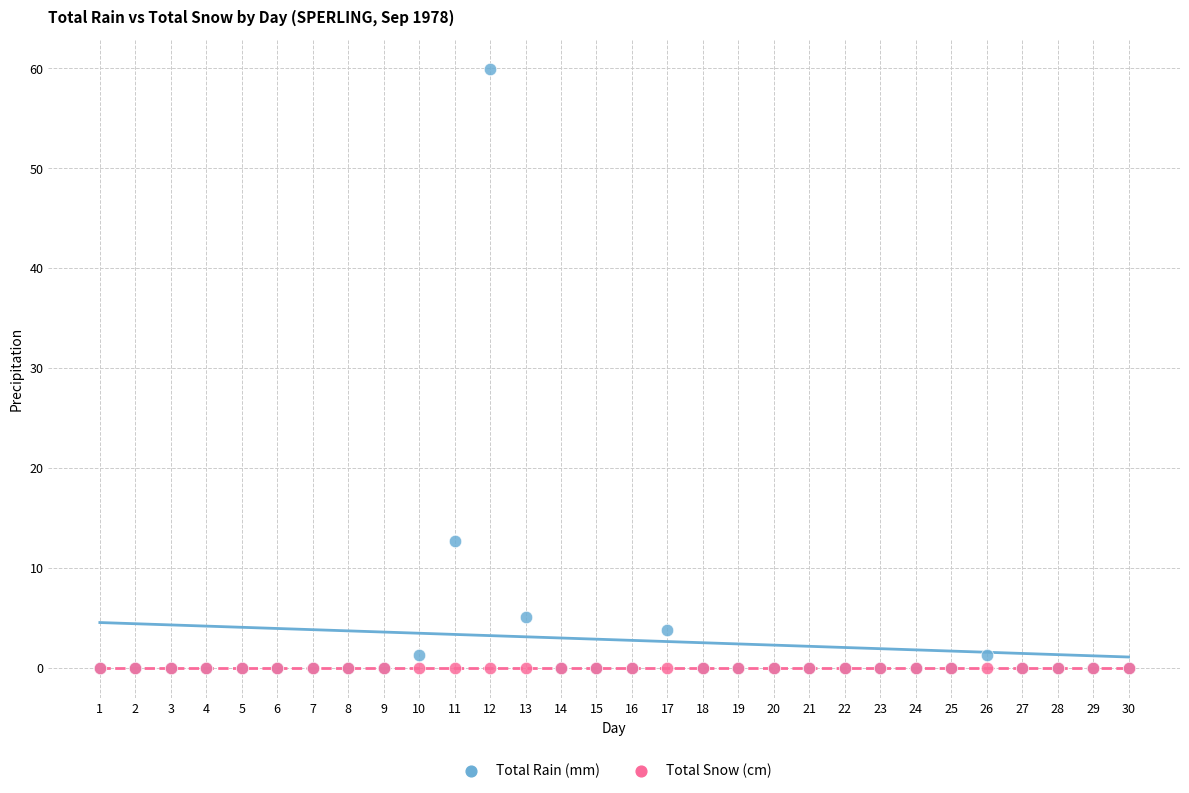

What are all the series names shown in the legend?

Total Rain (mm), Total Snow (cm)